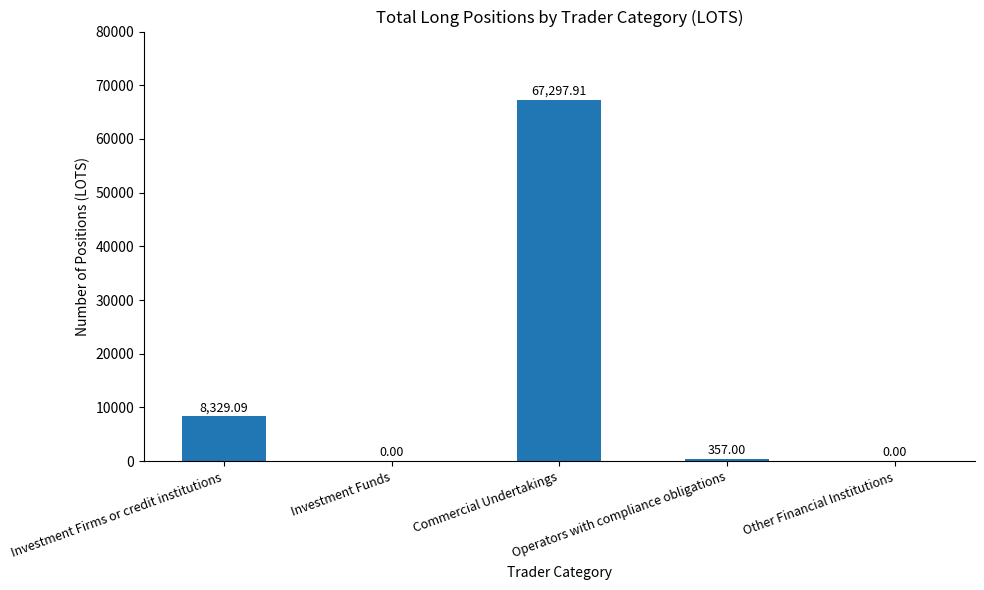

The value at Operators with compliance obligations is 357.0. True or false?

True